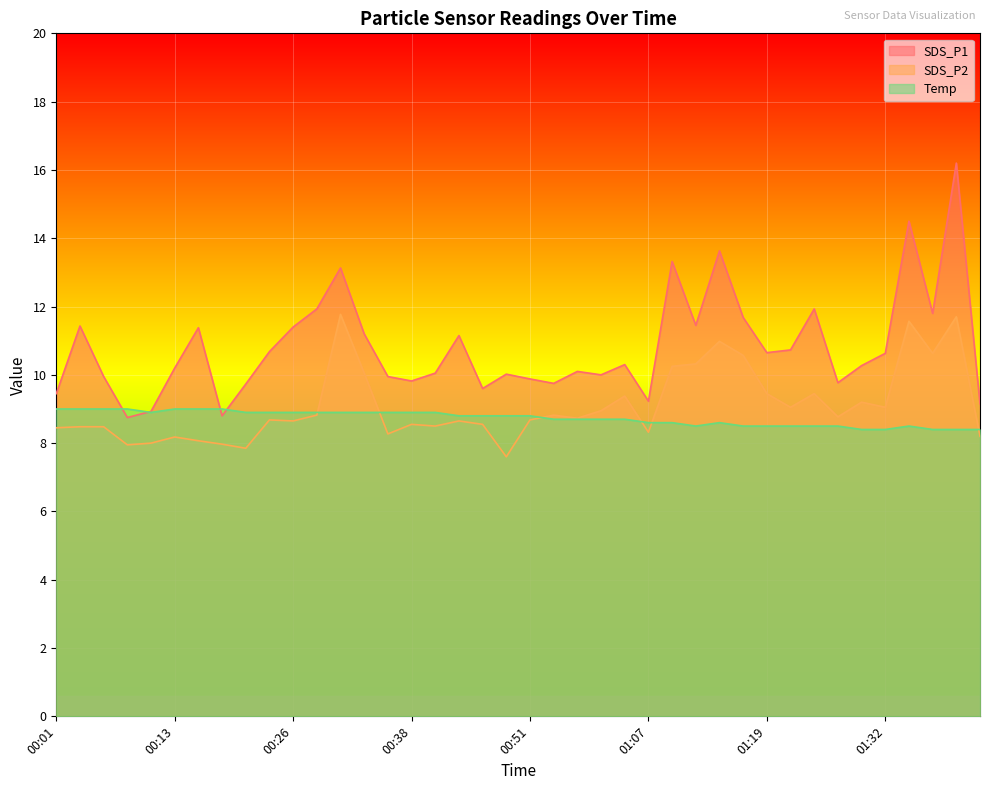

List the series in order of their peak value, lowest first.

Temp, SDS_P2, SDS_P1